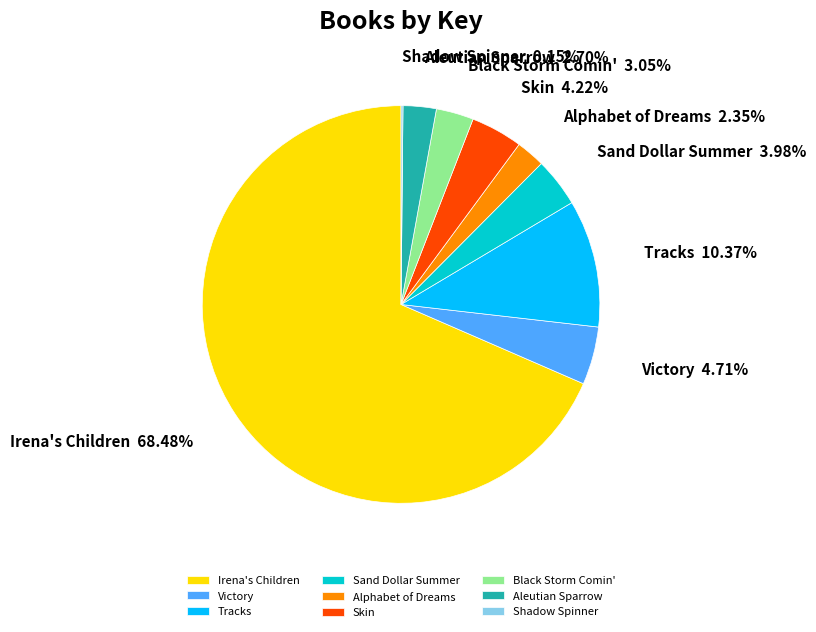

To the nearest percent, what percentage of the pie is Victory?

5%